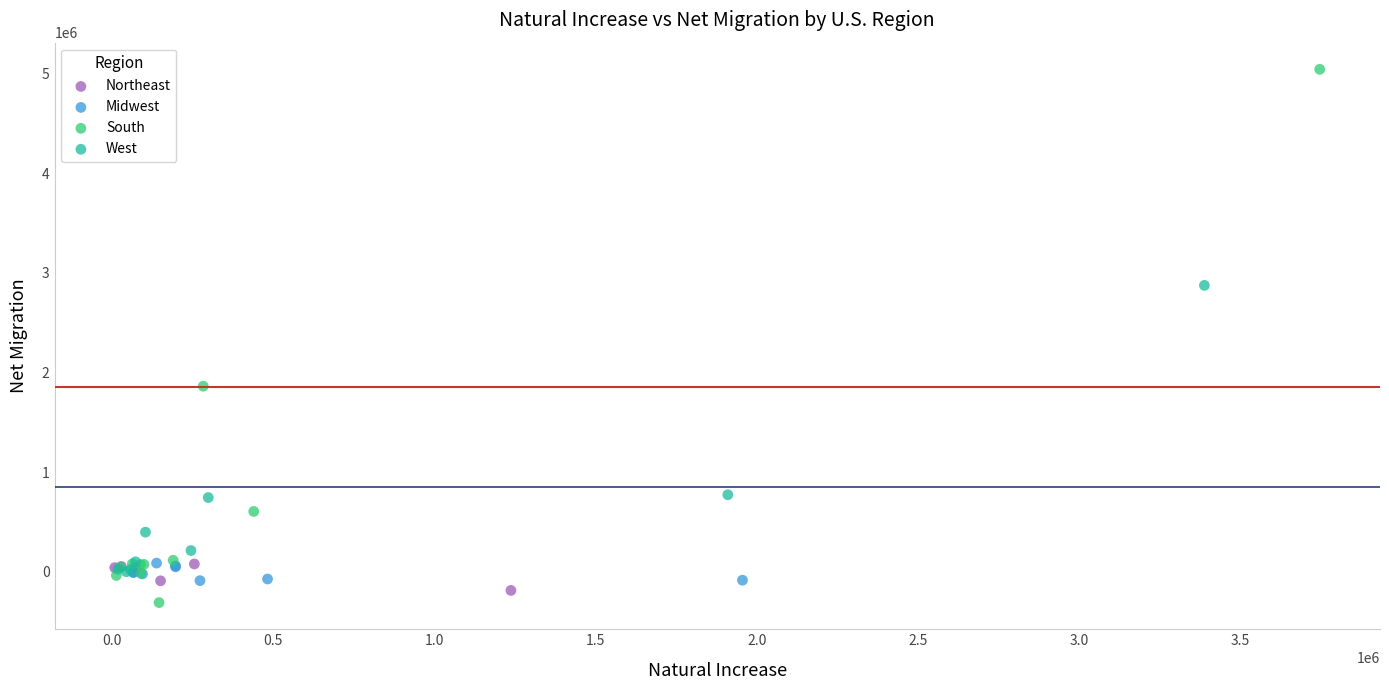

Which series has the widest spread of Y values?

South